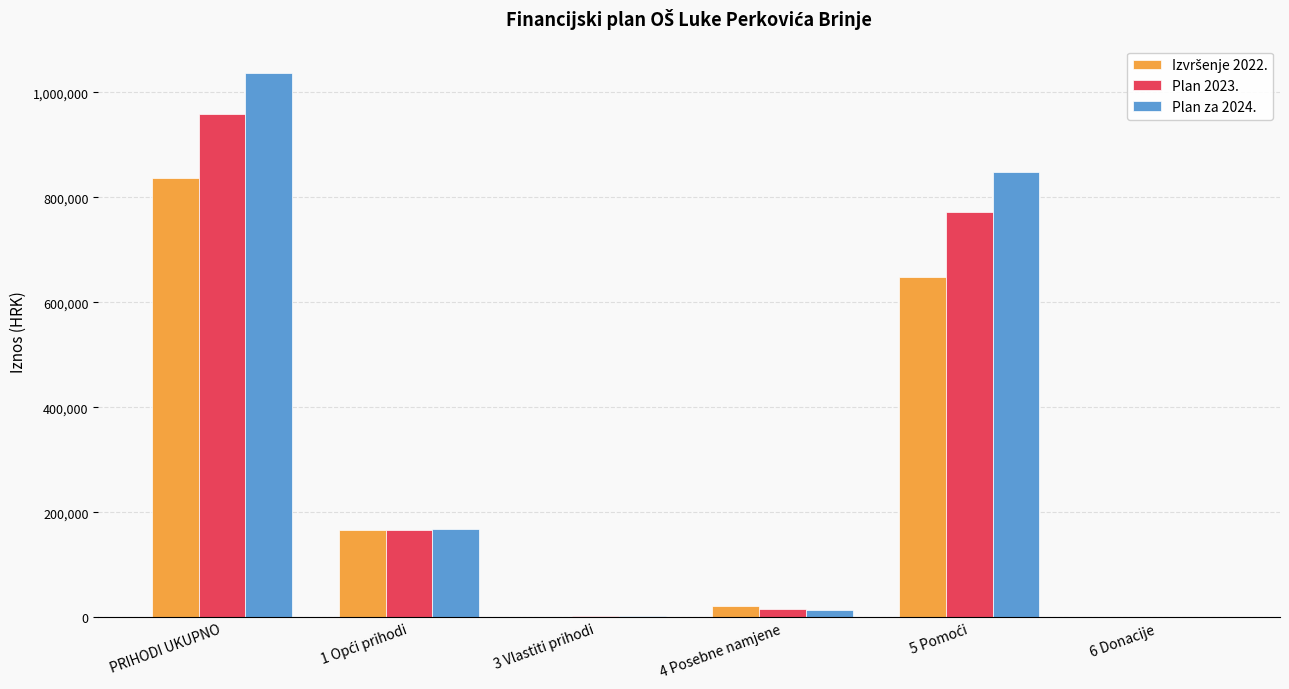

Which series has the largest range (max minus min)?

Plan za 2024.